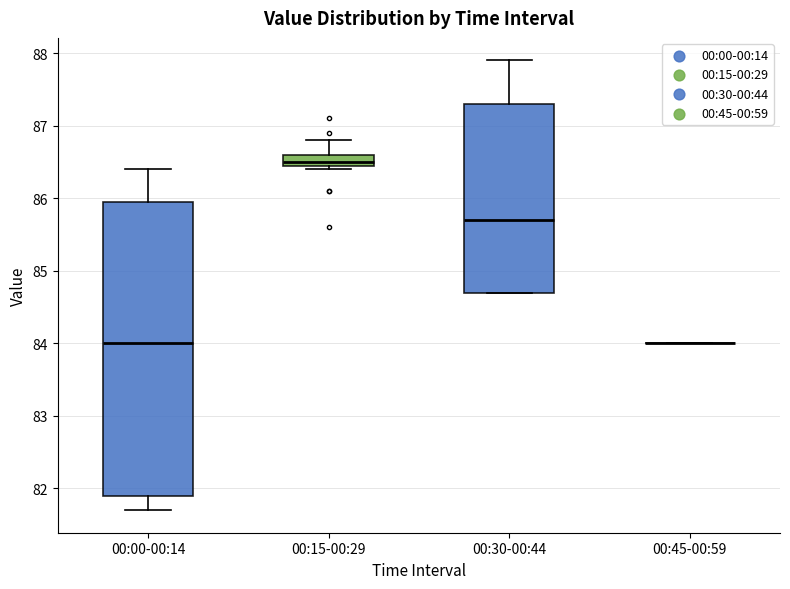

Which box is the tallest, from its lower edge to its upper edge?

00:00-00:14